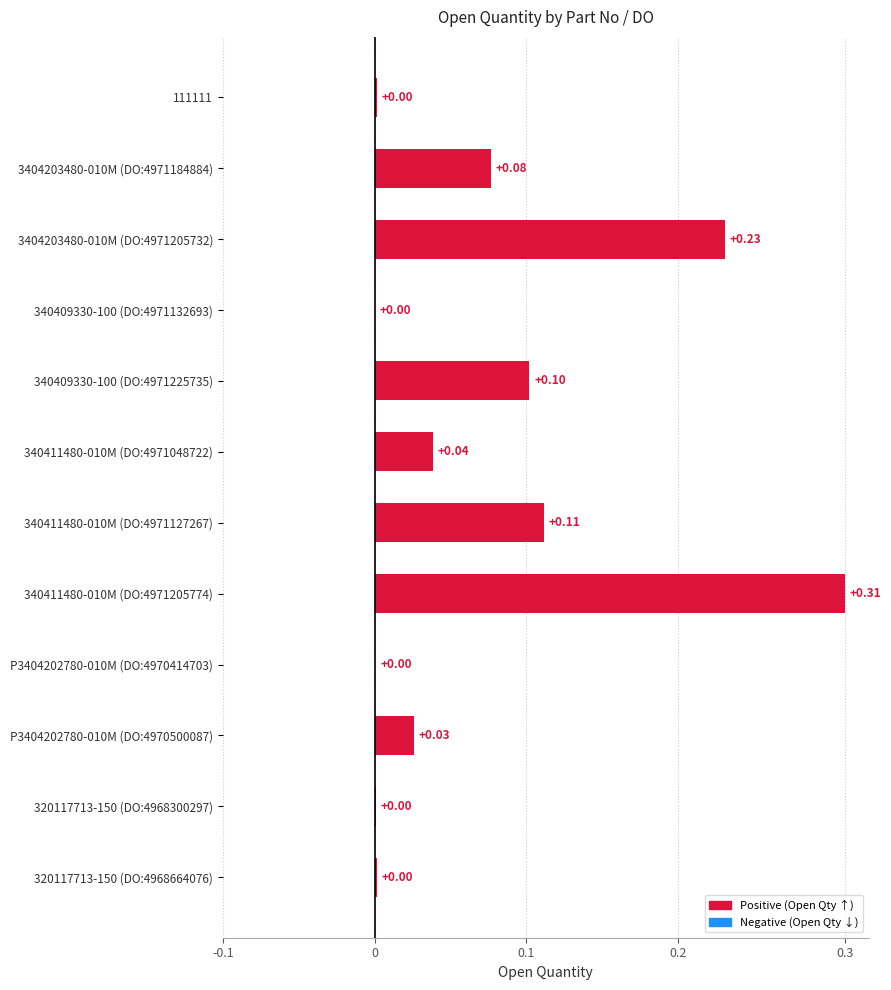

How many categories are shown in the chart?

12